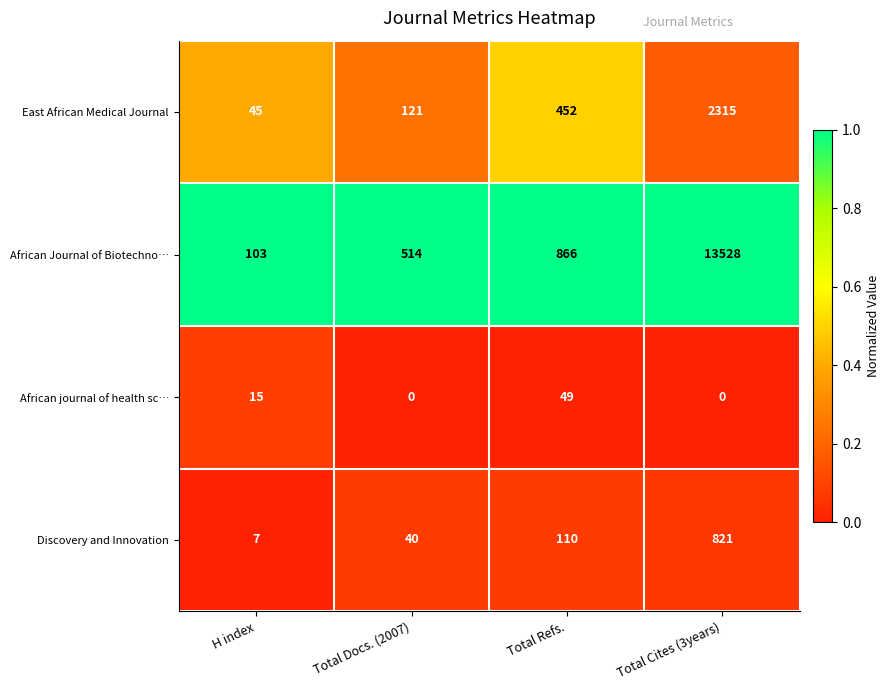

Reading right to left, extract all data points from this chart.

East African Medical Journal: 2315	452	121	45
African Journal of Biotechno…: 13528	866	514	103
African journal of health sc…: 0	49	0	15
Discovery and Innovation: 821	110	40	7